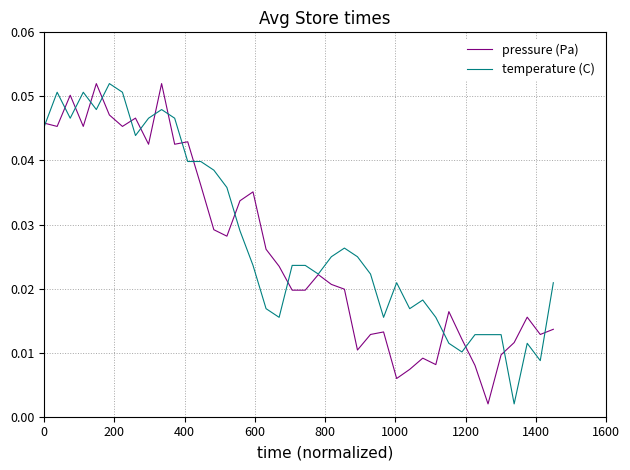

What are all the series names shown in the legend?

pressure (Pa), temperature (C)